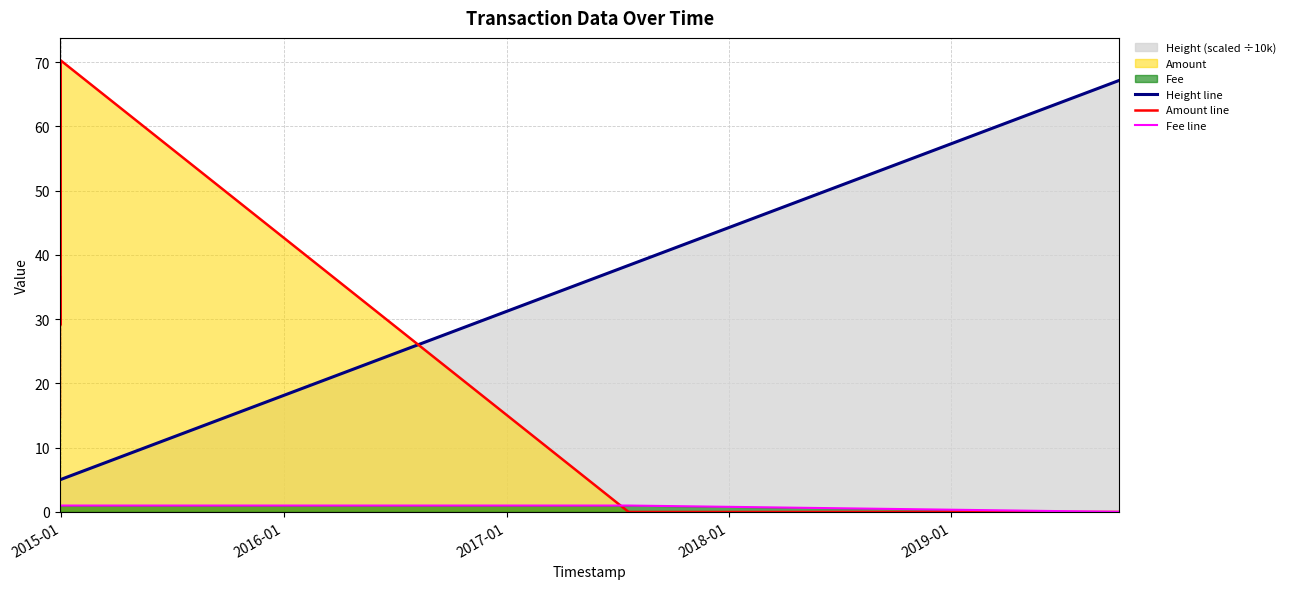

Which series has the largest range (max minus min)?

Amount line